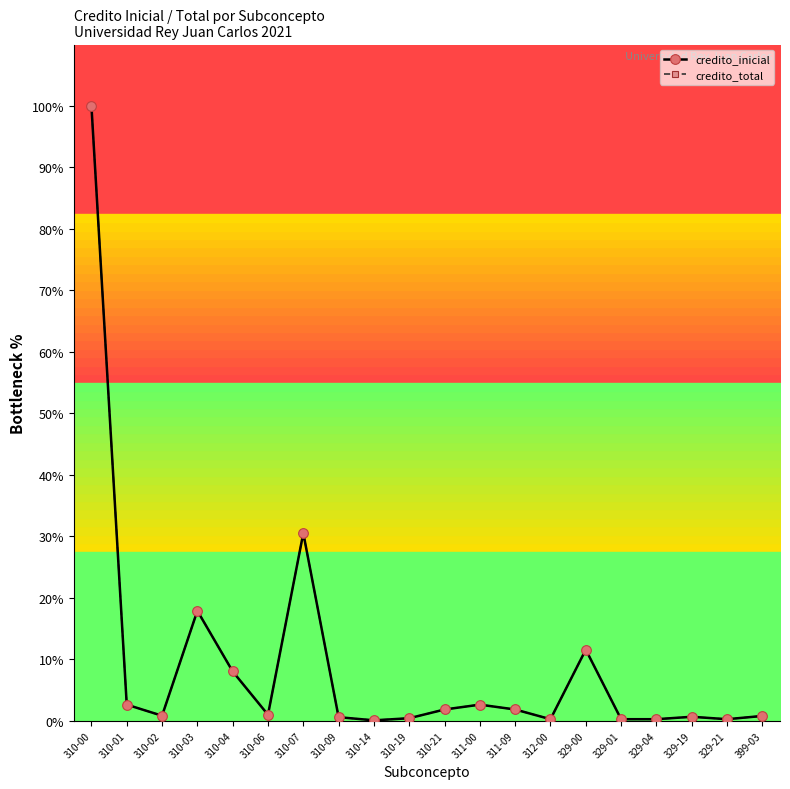

Reading right to left, extract all data points from this chart.

credito_inicial: 0.8	0.3	0.7	0.3	0.3	11.6	0.3	1.8	2.6	1.8	0.4	0.1	0.6	30.5	1.0	8.0	17.9	0.8	2.6	100.0
credito_total: 0.8	0.3	0.7	0.3	0.3	11.6	0.3	1.8	2.6	1.8	0.4	0.1	0.6	30.5	1.0	8.0	17.9	0.8	2.6	100.0